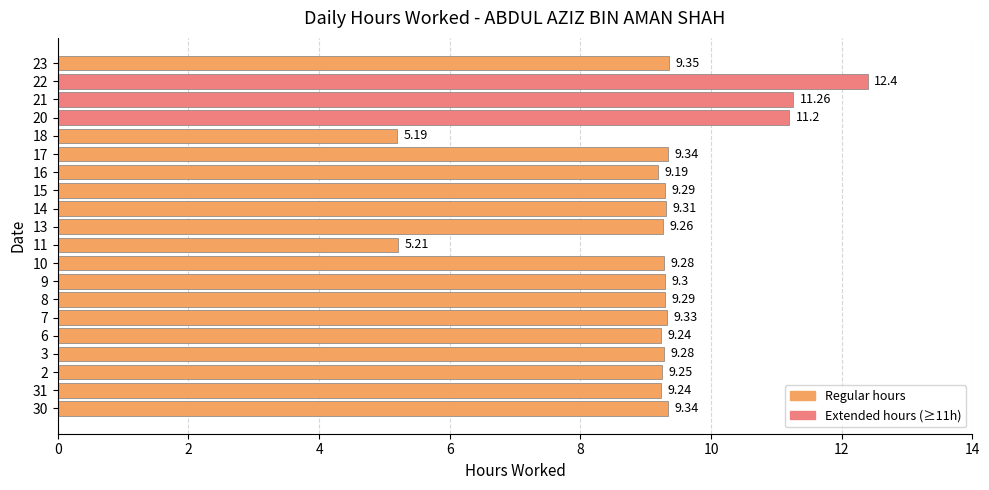

What value does the data have at 17?

9.3